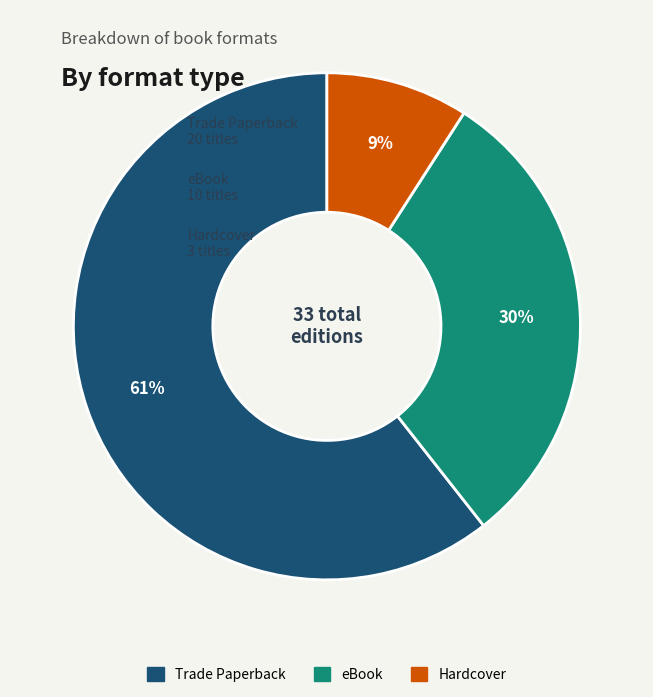

The Hardcover slice represents 1% of the pie. True or false?

False